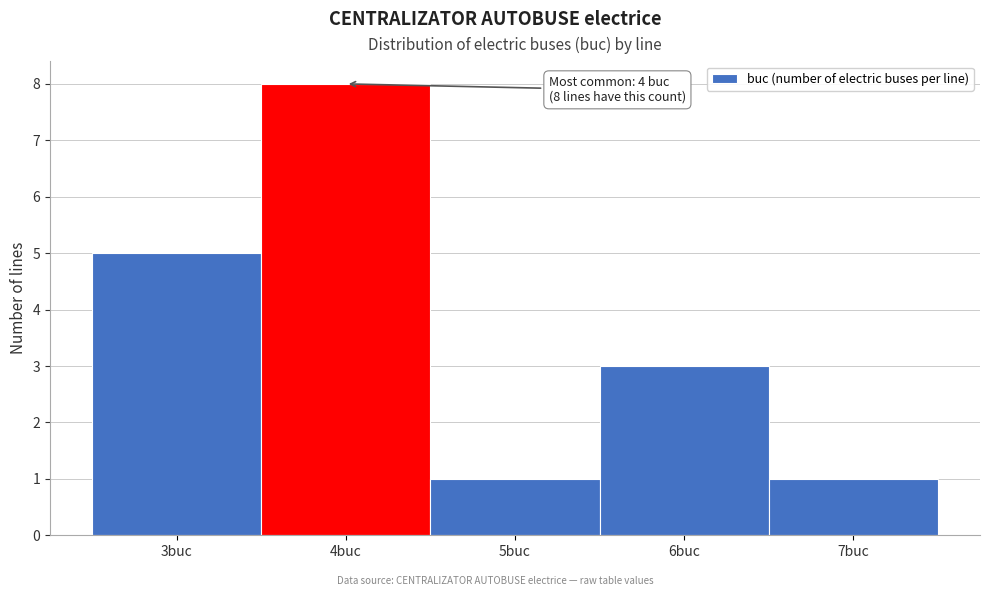

Over which range of the x-axis is the bar tallest?

3.5 to 4.5